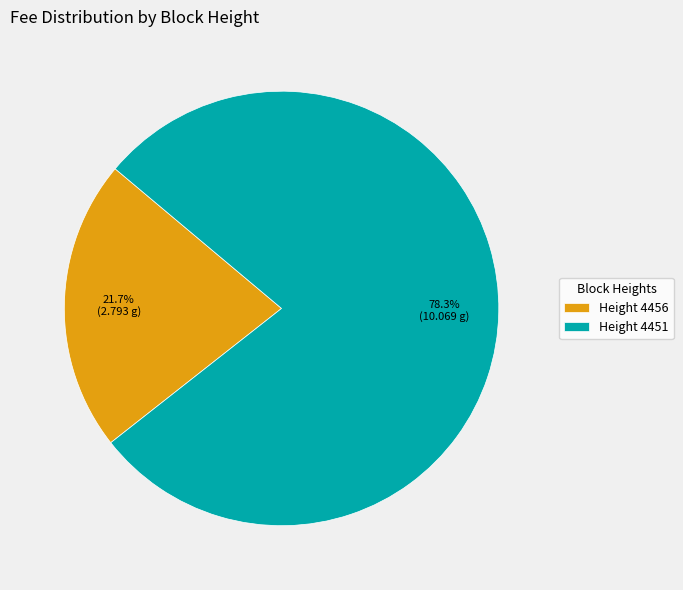

What percentage do Height 4456 and Height 4451 together represent?

100.0%